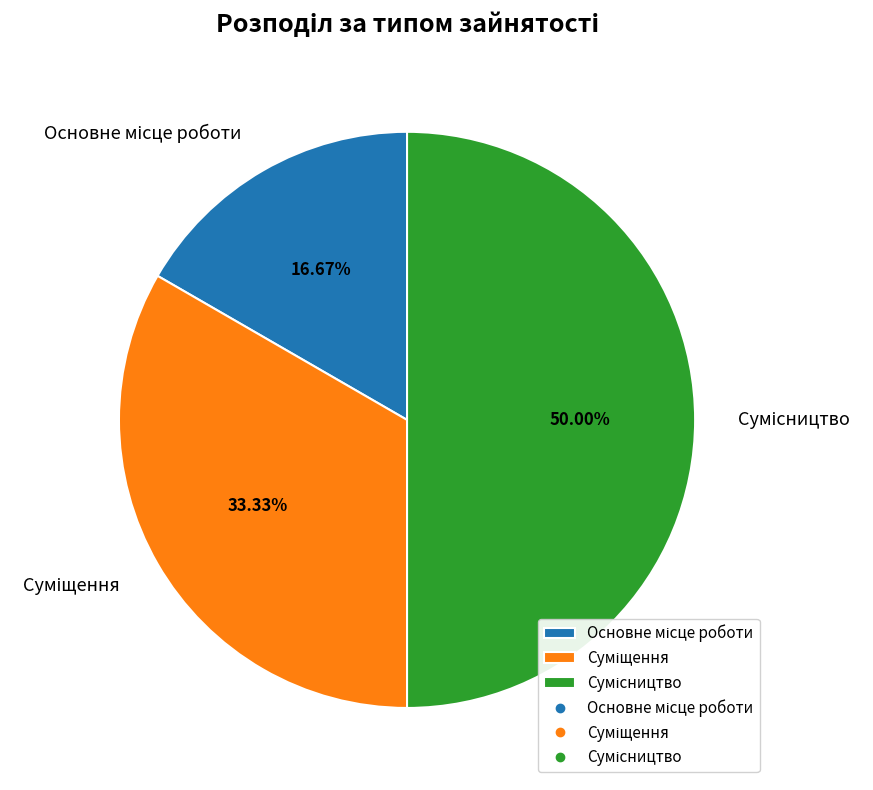

Count the number of slices in the pie.

3